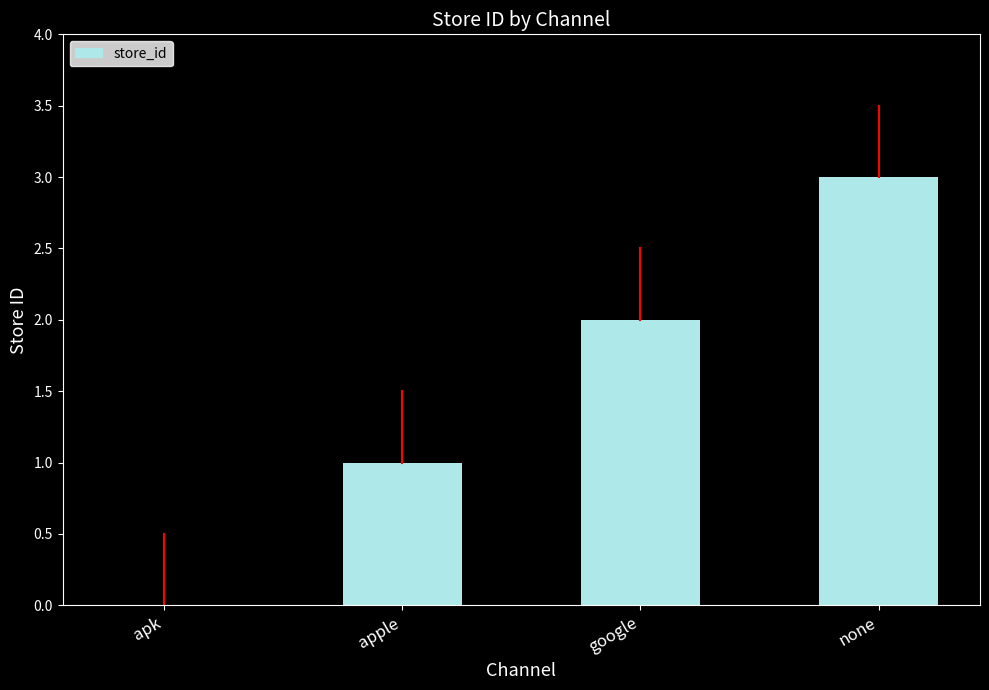

How many values are between 1 and 3?

3